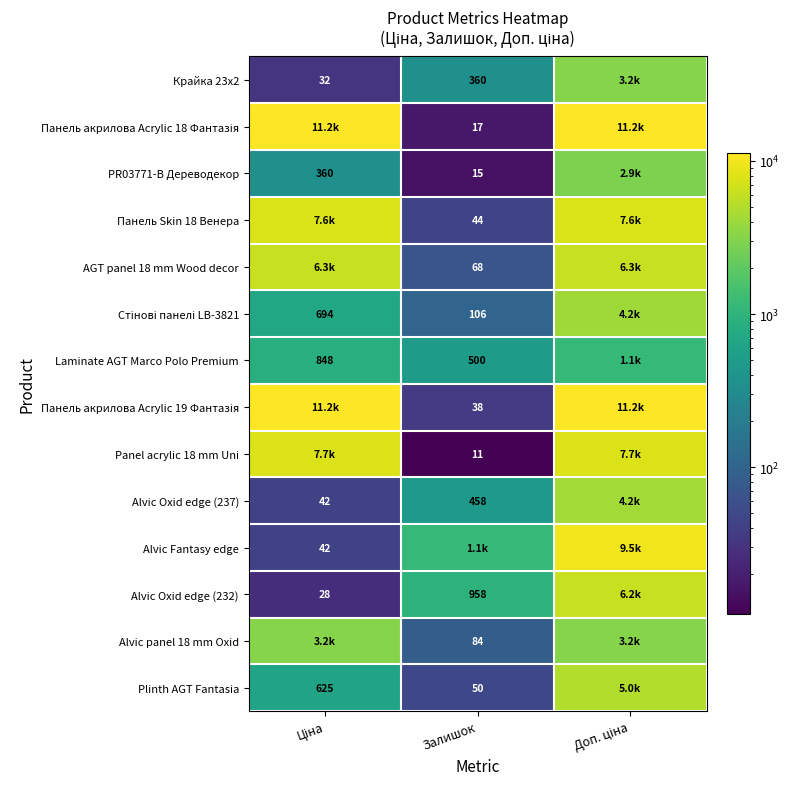

What value does the Панель акрилова Acrylic 19 Фантазія series have at Доп. ціна?

11188.2